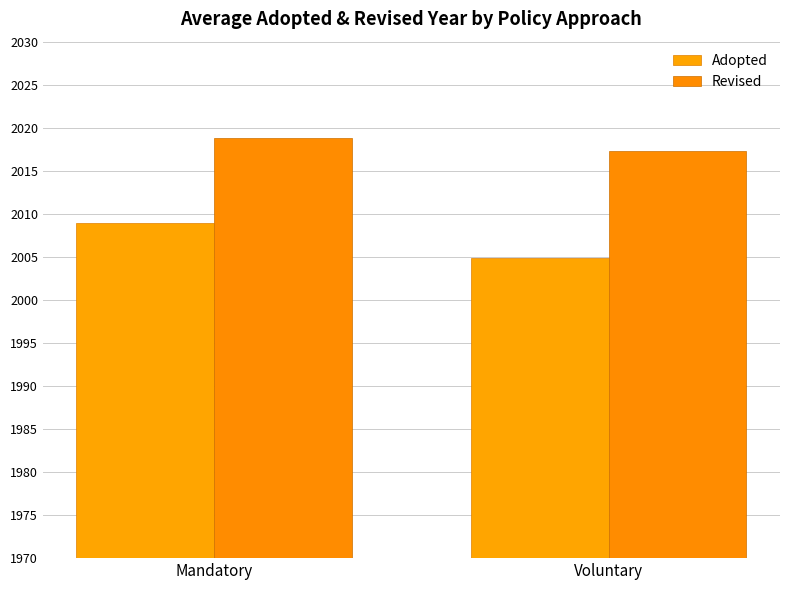

Rank the categories by Revised value from highest to lowest.

Mandatory, Voluntary